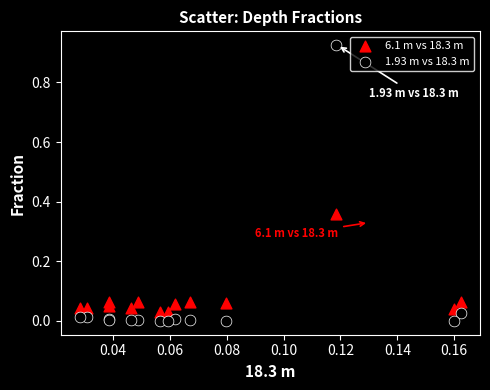

What are all the series names shown in the legend?

6.1 m vs 18.3 m, 1.93 m vs 18.3 m